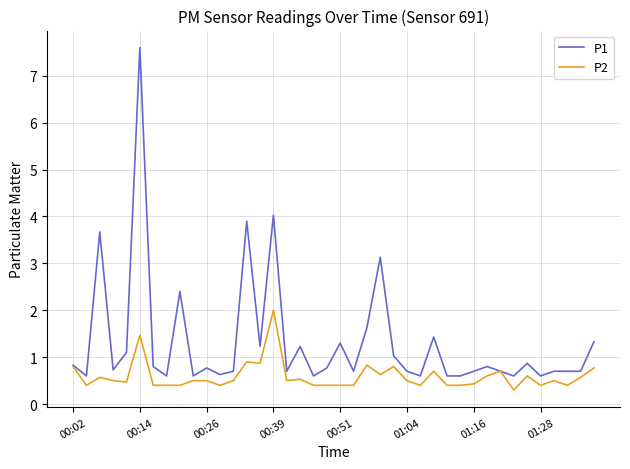

What is the greatest value displayed?

7.6